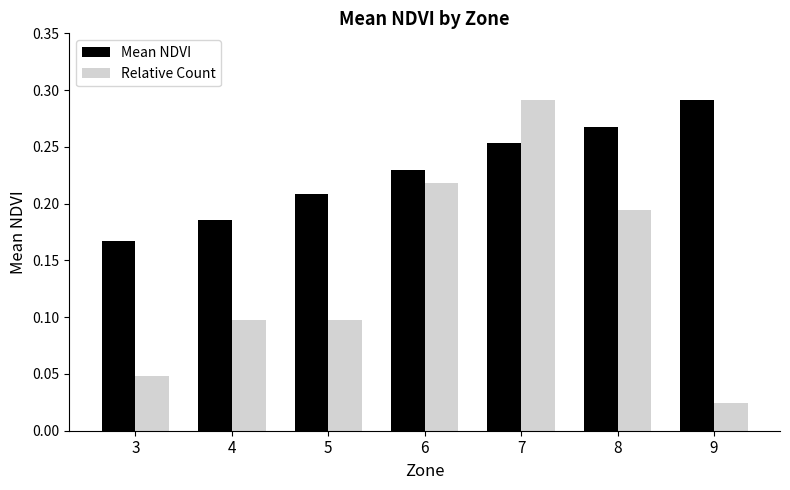

Is the value of Relative Count at 7 greater than the value of Mean NDVI at 5?

Yes